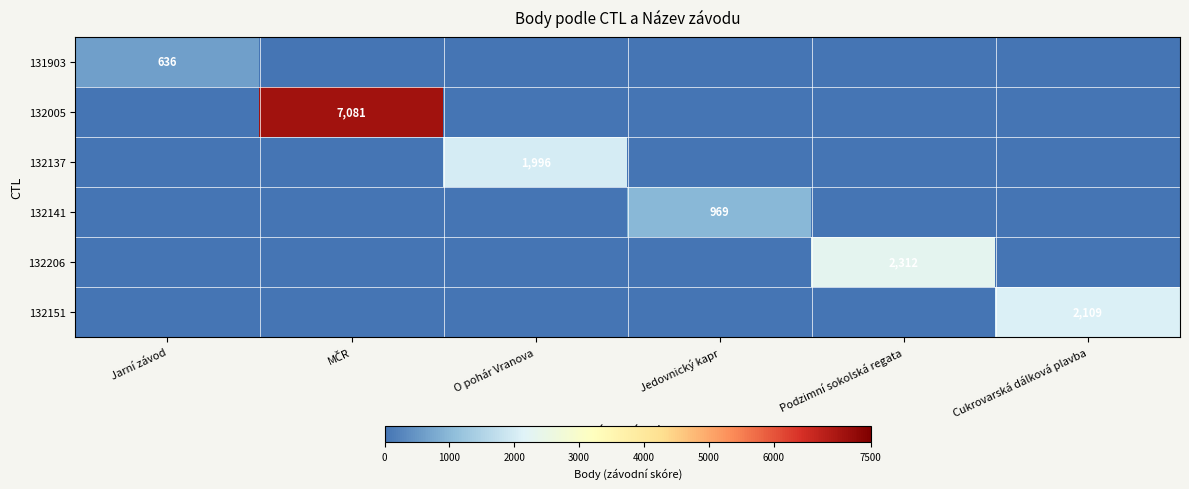

At how many categories does at least one series exceed 2232?

2